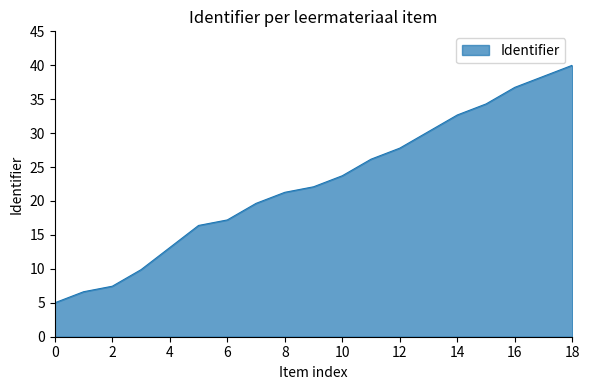

What is the difference between the maximum and minimum values?

35.0